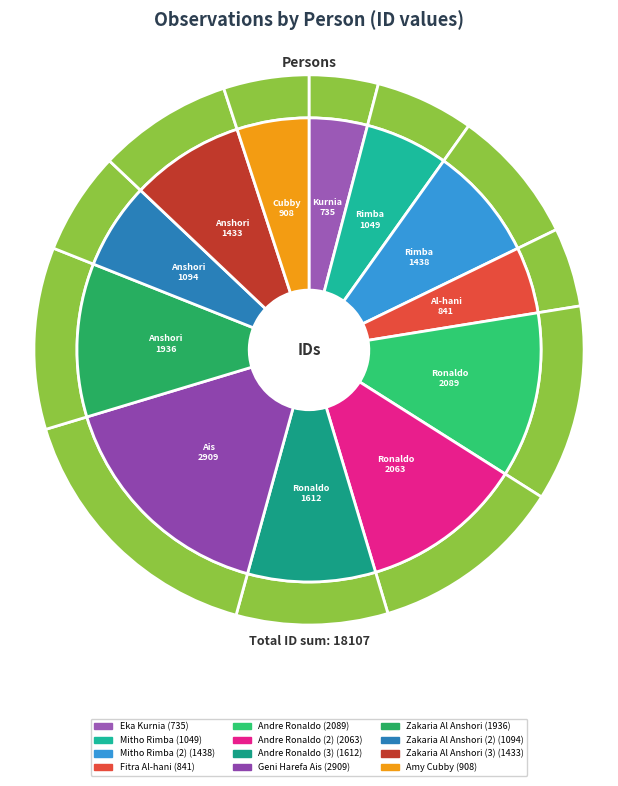

What is the largest slice in the pie chart?

Geni Harefa Ais